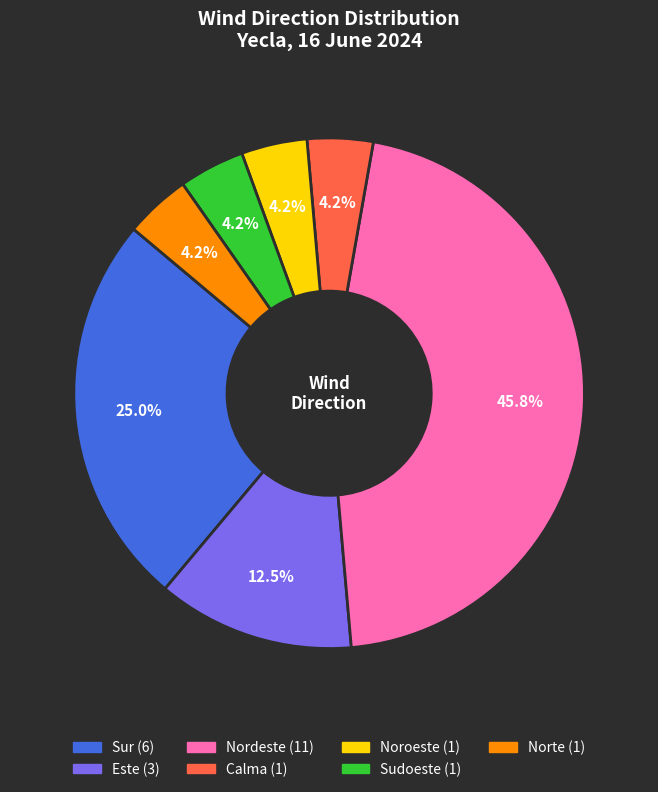

Does any single category account for the majority?

No